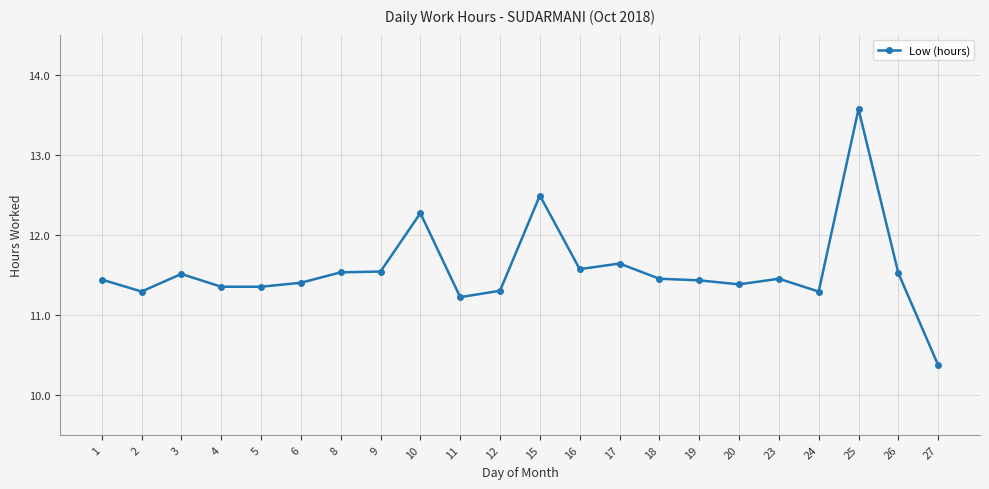

What is the difference between the values at 25 and 6?

2.2